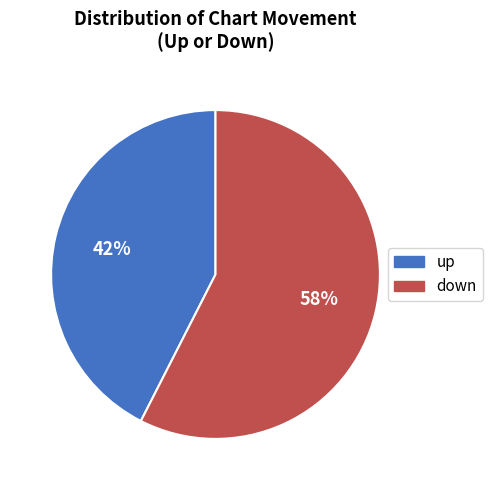

Which category has the smallest portion of the pie?

up